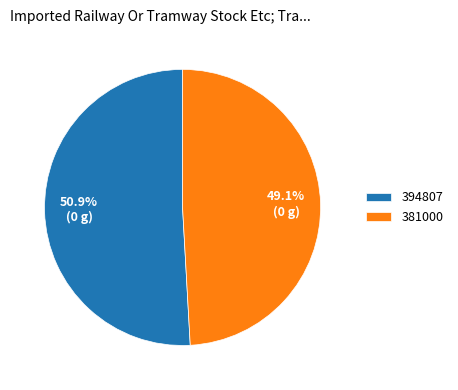

To the nearest percent, what is the difference between the largest and smallest slice percentages?

2%